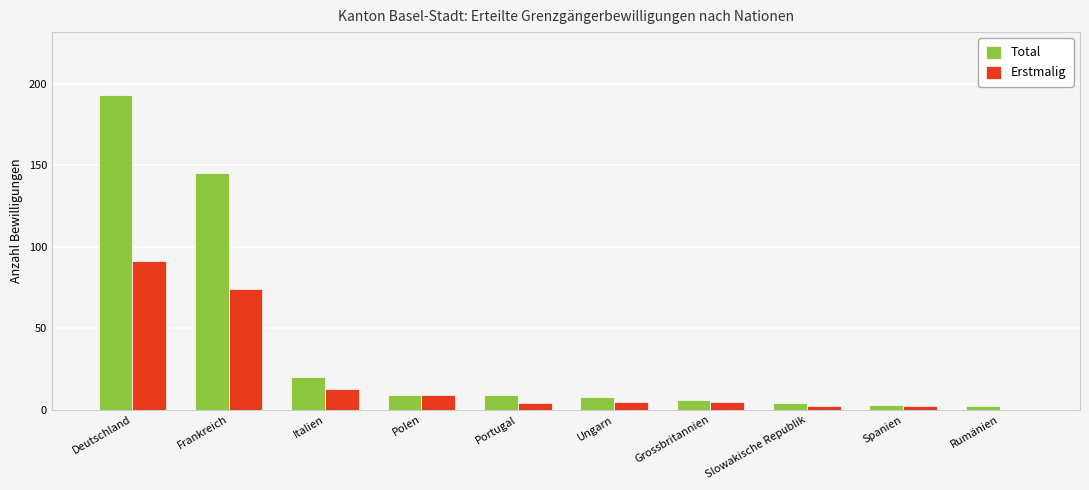

Between Ungarn and Slowakische Republik, which series saw the biggest shift?

Total